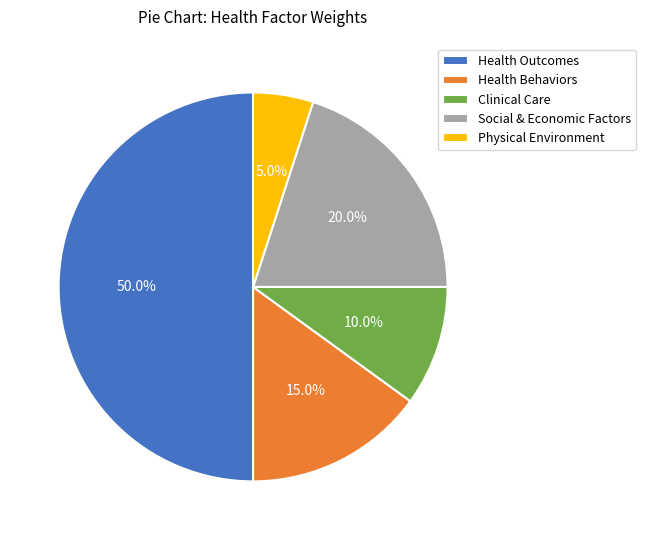

How many segments does this pie chart have?

5